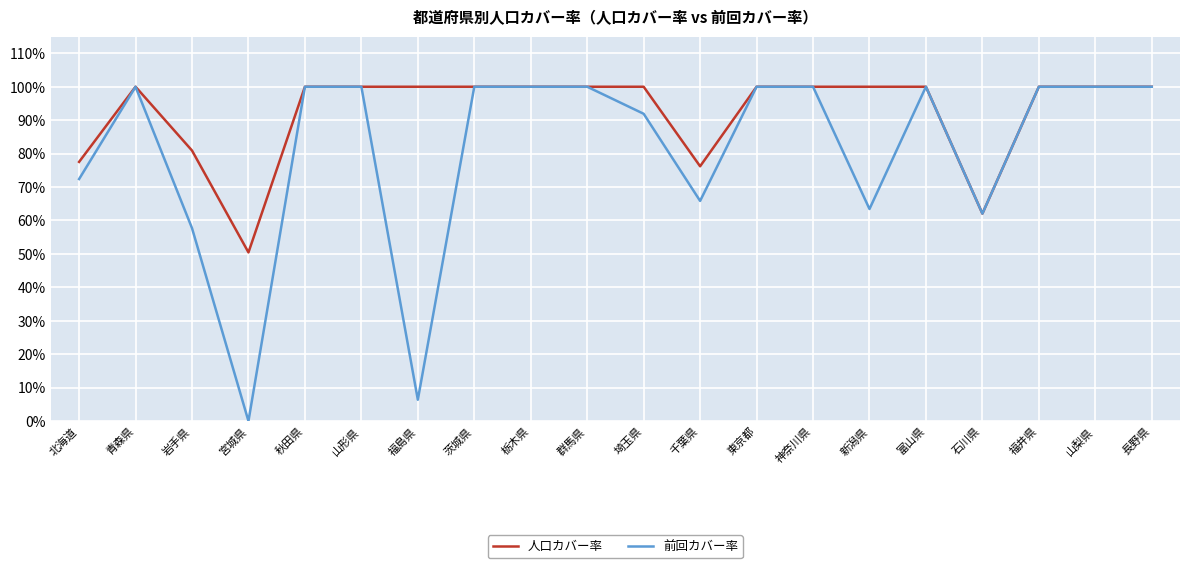

What are all the series names shown in the legend?

人口カバー率, 前回カバー率